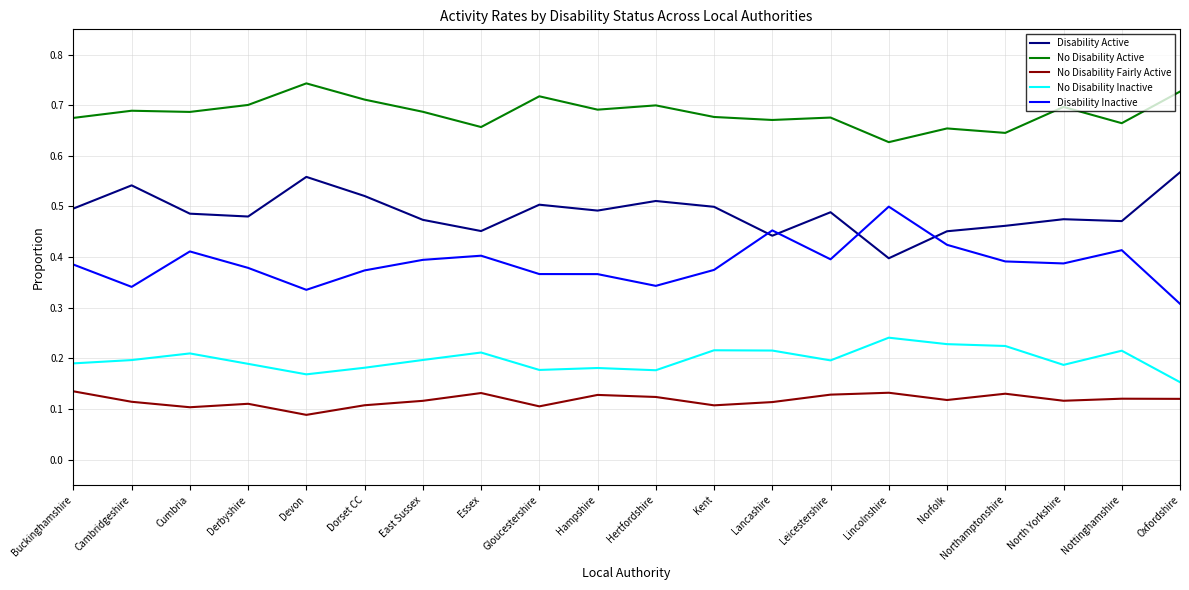

True or false: Disability Active and No Disability Active intersect in this chart.

False